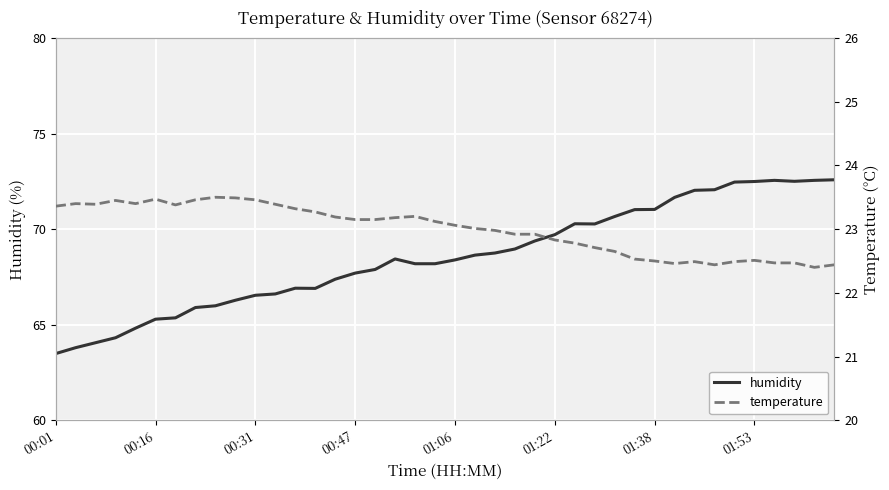

Is it true that temperature equals 32.2 at 28?

False